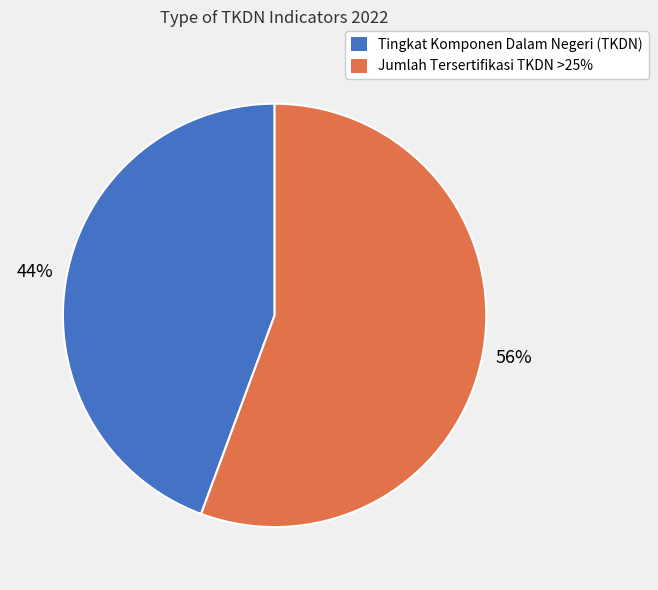

Between Tingkat Komponen Dalam Negeri (TKDN) and Jumlah Tersertifikasi TKDN >25%, which is larger?

Jumlah Tersertifikasi TKDN >25%